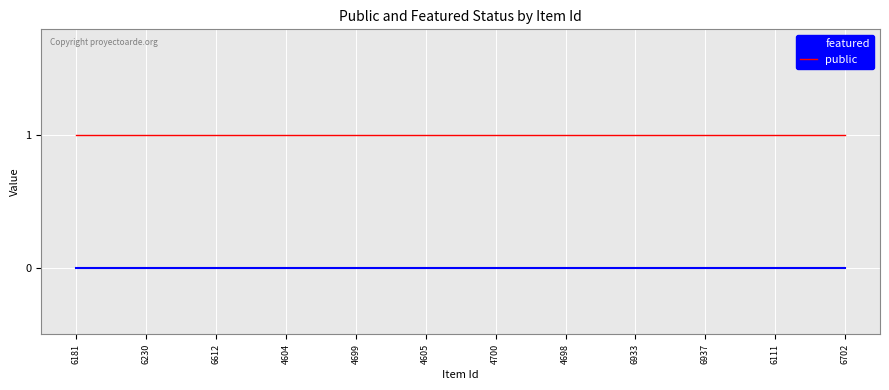

At how many categories does at least one series exceed 0?

12